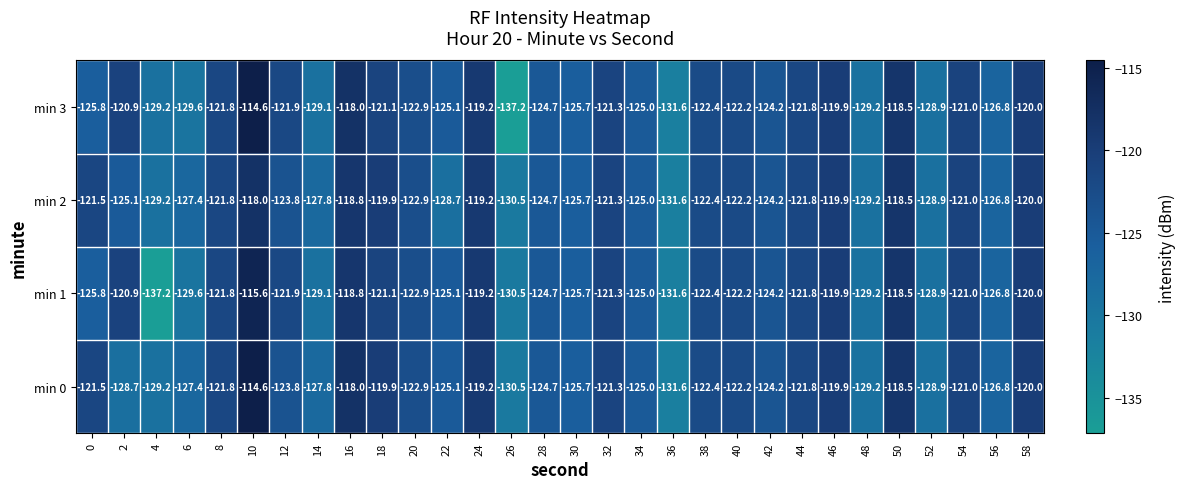

What is the approximate value of min 3 at 54?

-121.0